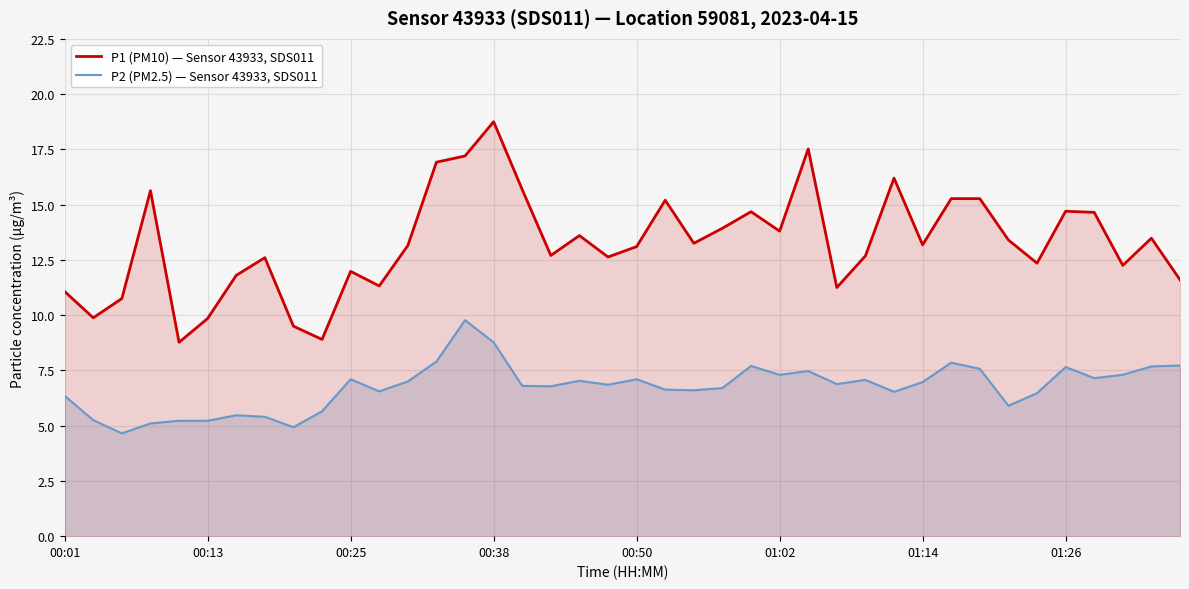

What is the total value across all series at 00:38?

27.5